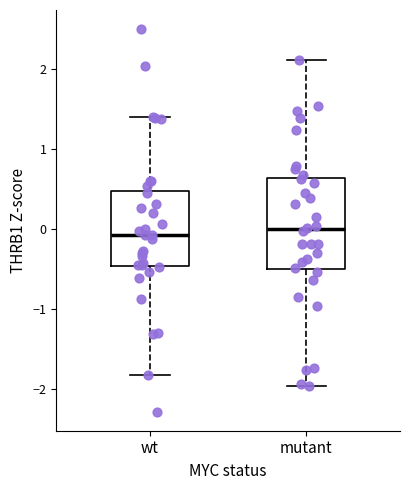

Reading left to right, transcribe this box plot: for each box, give where its median line is, the range the box spans, and where its two whiskers end, as read against the y-axis. The values are not printed on the chart, so give them approximately, as read against the axis.

wt: median -0.1, box -0.5 to 0.5, whiskers -1.8 to 1.4
mutant: median 0.0, box -0.5 to 0.6, whiskers -2.0 to 2.1